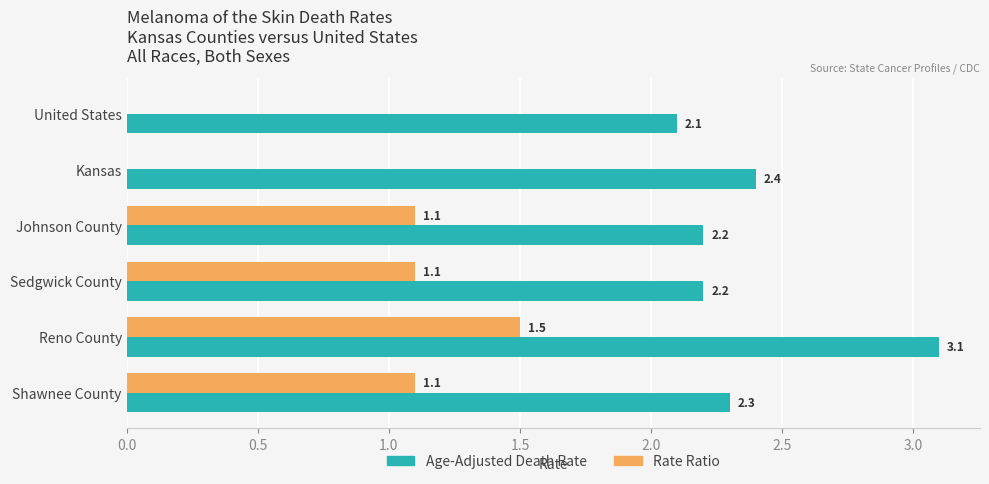

Which series has the widest spread of values?

Rate Ratio